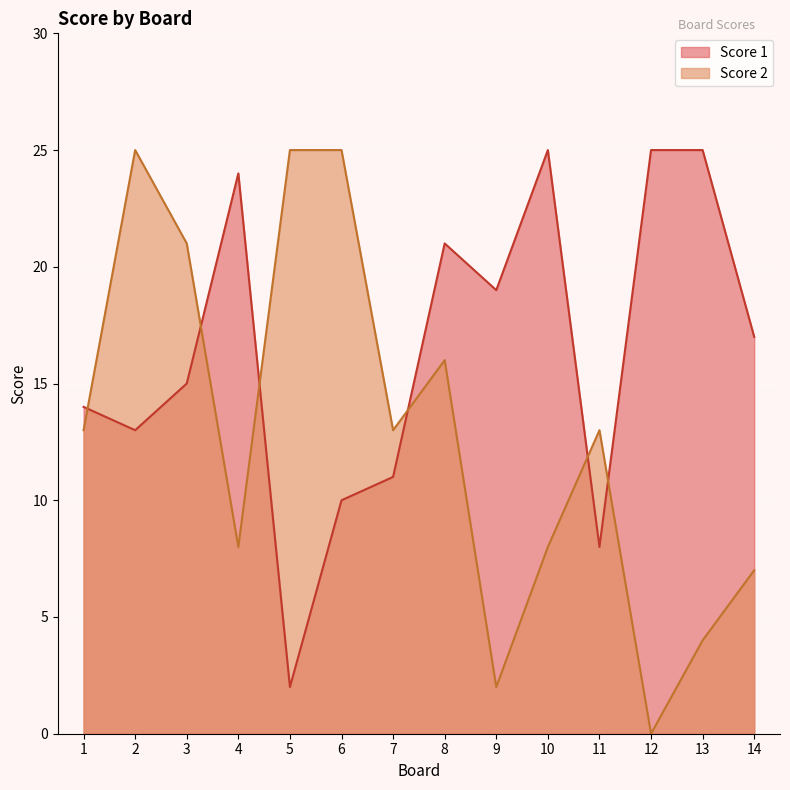

In Score 1, how many points are lower than both neighbors (excluding endpoints)?

4